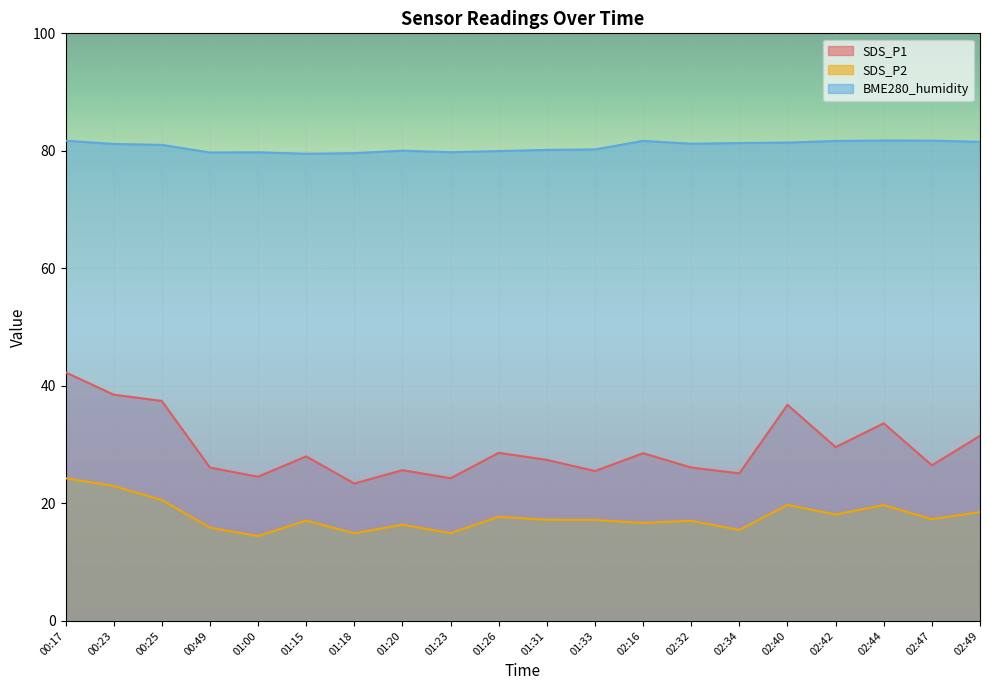

True or false: SDS_P1 and BME280_humidity intersect in this chart.

False